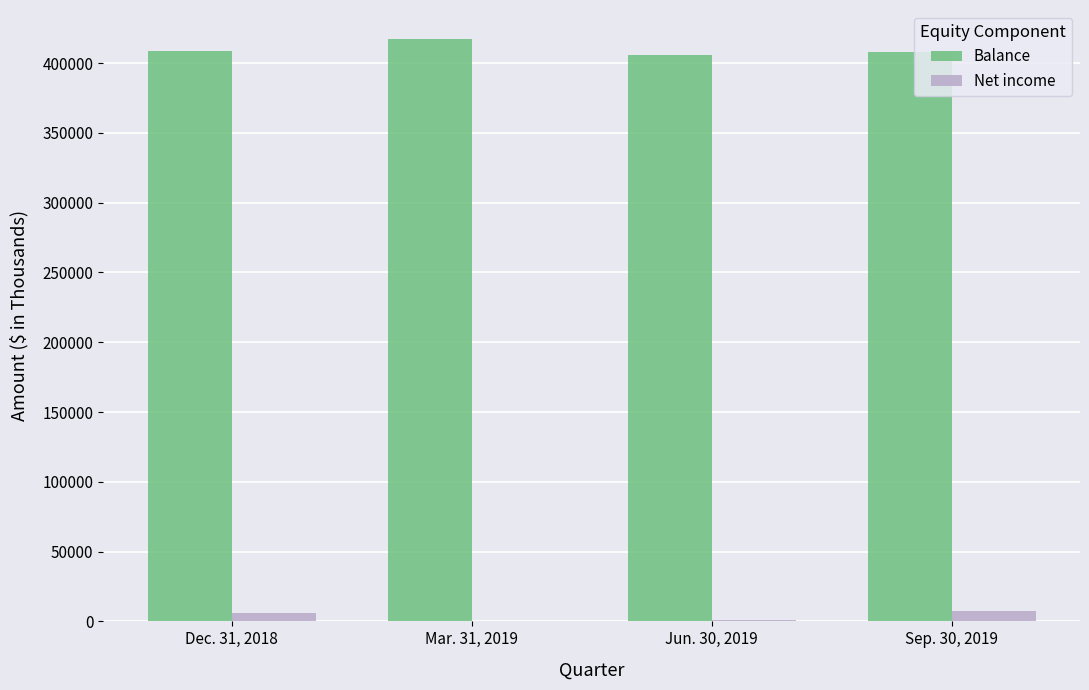

Which series has the largest total across all categories?

Balance